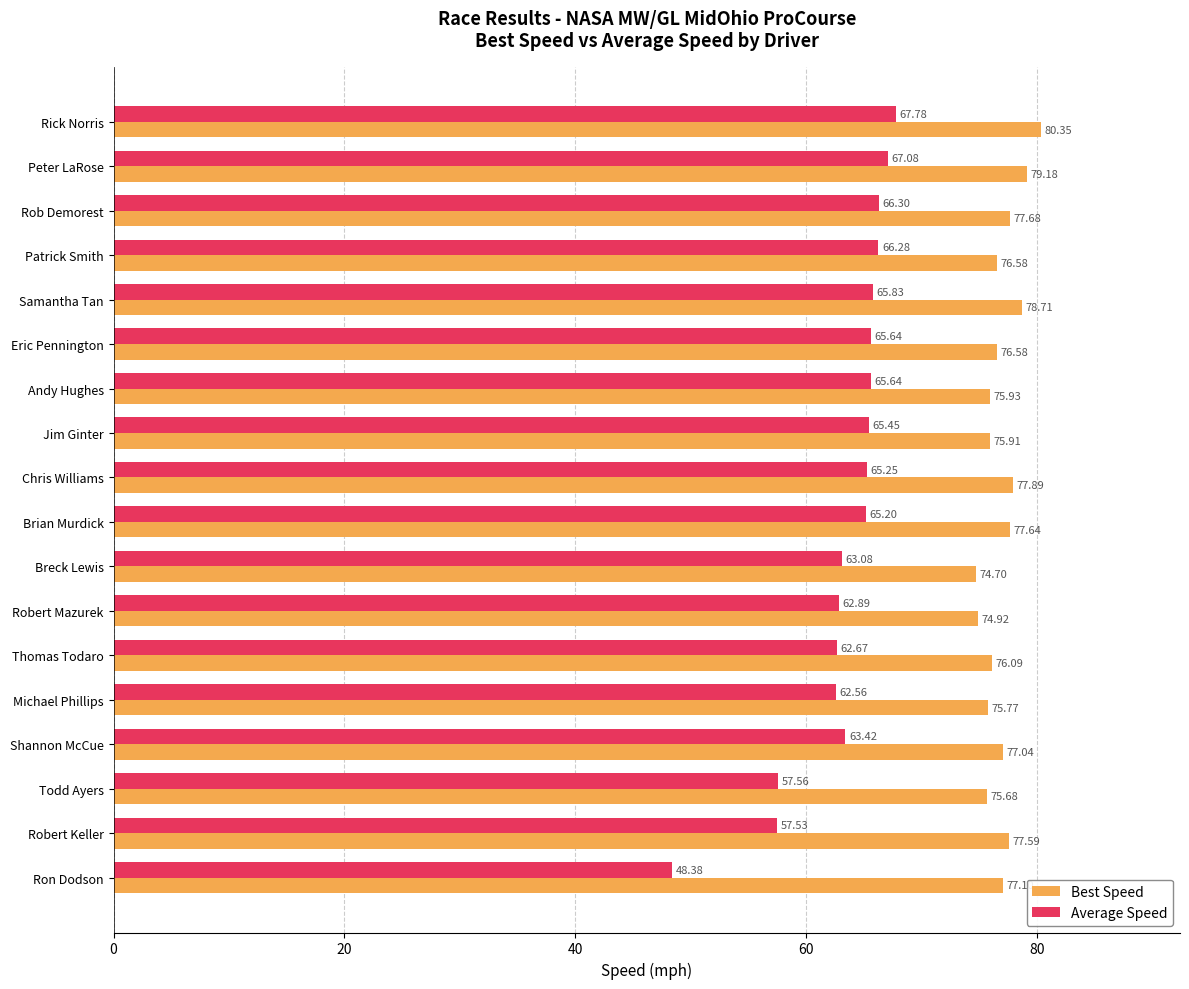

At Robert Mazurek, list the series in order from smallest to largest.

Average Speed, Best Speed